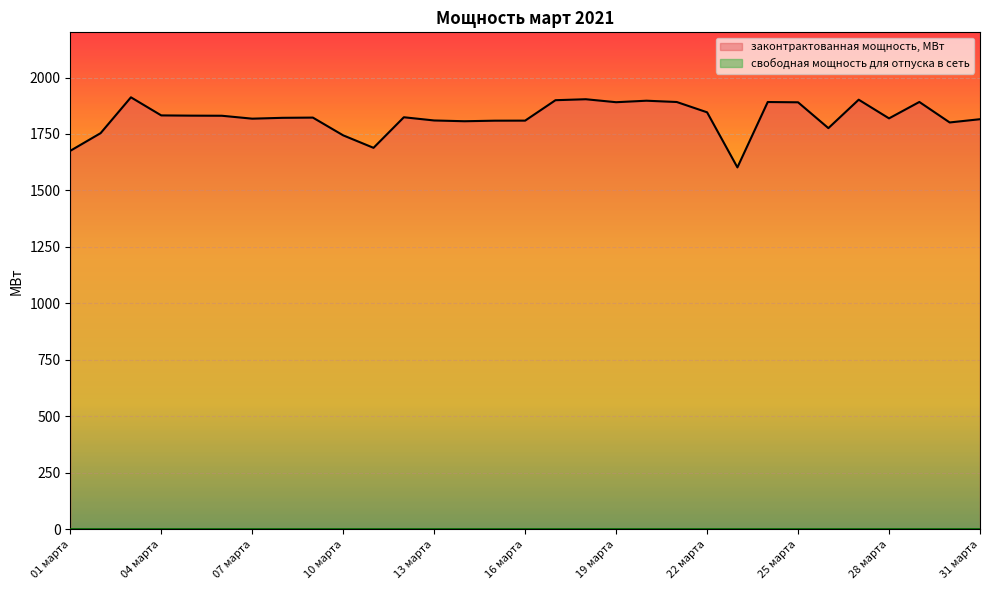

How many interior local valleys (lower than both neighbors) does the data have?

8